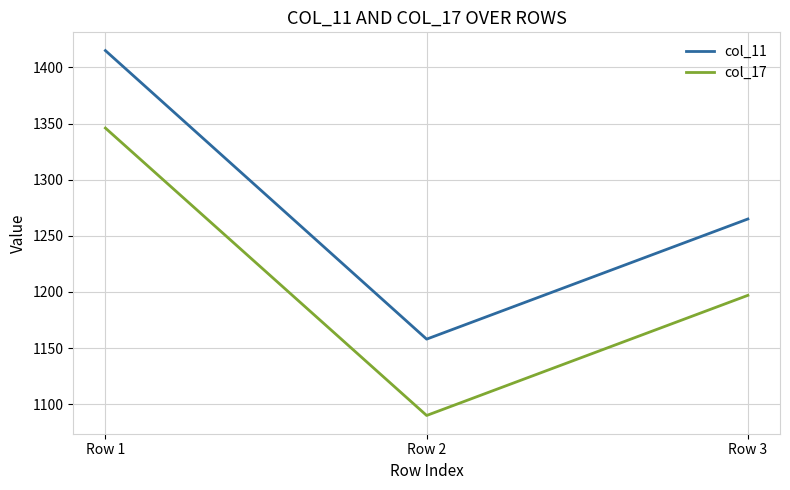

Which series has the largest range (max minus min)?

col_11